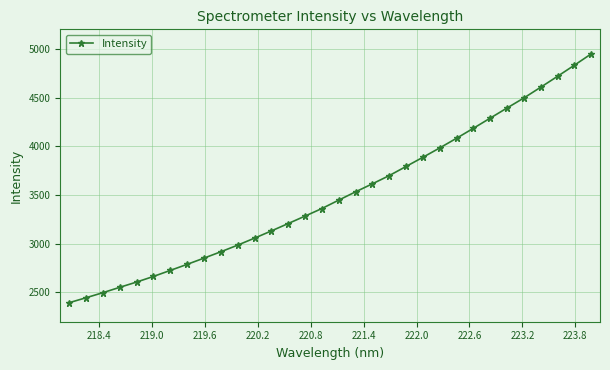

What is the value of the 12th point from the left?

3057.6